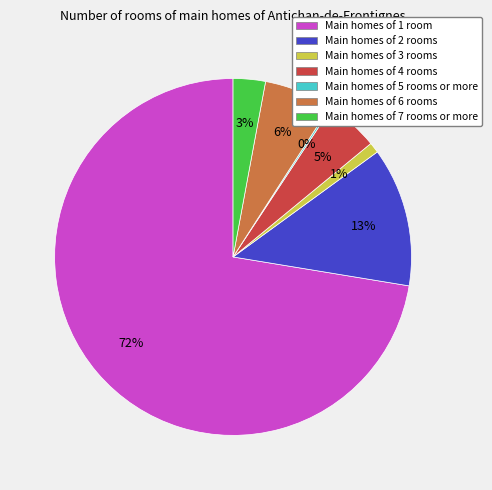

Which slice is the largest?

Main homes of 1 room